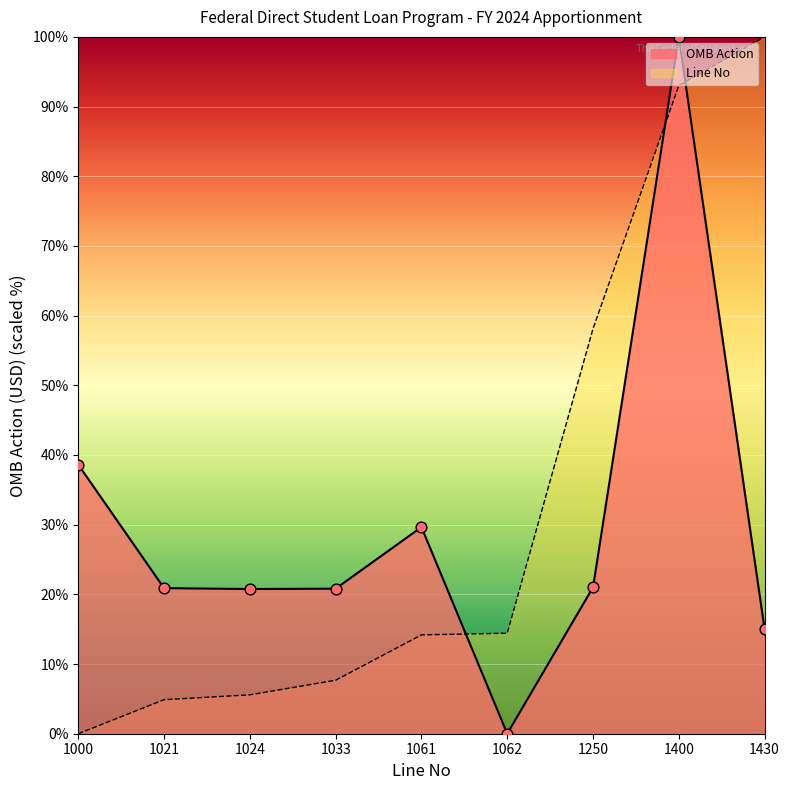

Which series has the largest Y range (max minus min)?

OMB Action